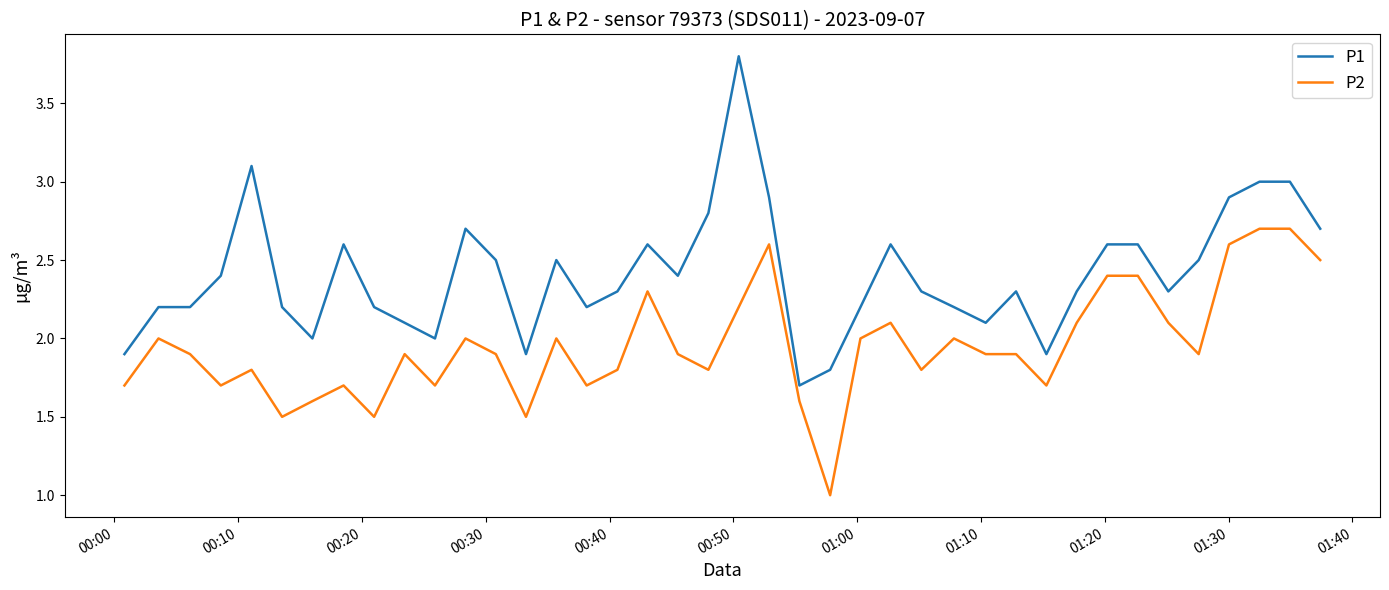

What is the difference between the maximum and minimum values in the P1 series?

2.1